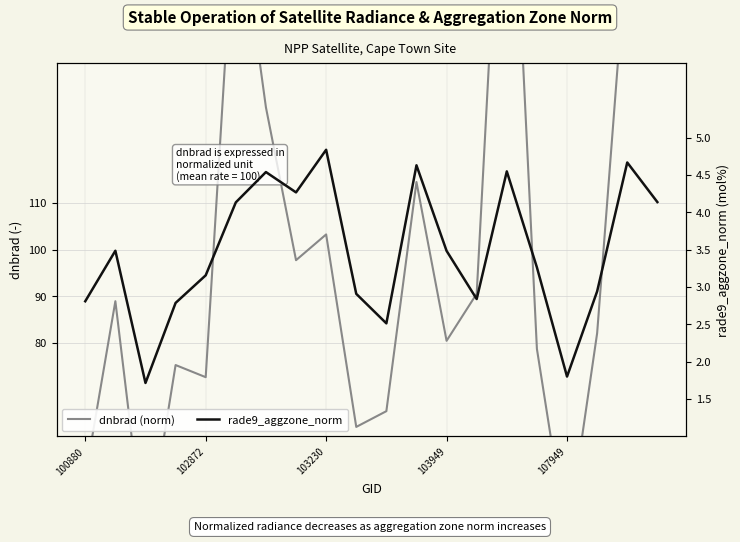

How many values in the rade9_aggzone_norm series are below 3?

8